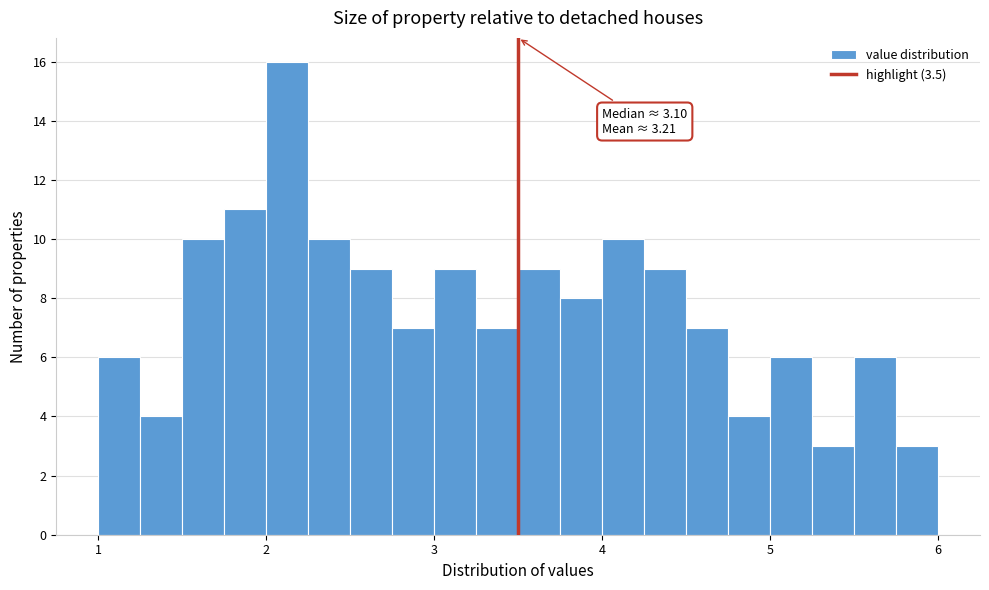

Around what value on the x-axis is the tallest bar? Give the approximate position of its centre, as read against the axis.

2.1